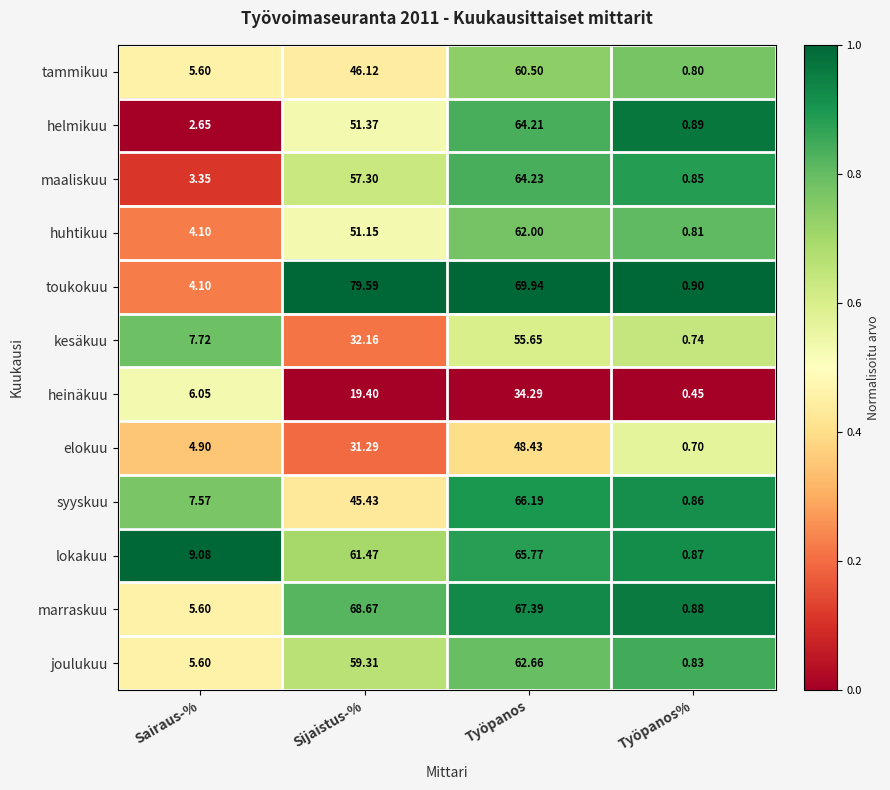

List the labels in order of marraskuu value, largest first.

Sijaistus-%, Työpanos, Sairaus-%, Työpanos%